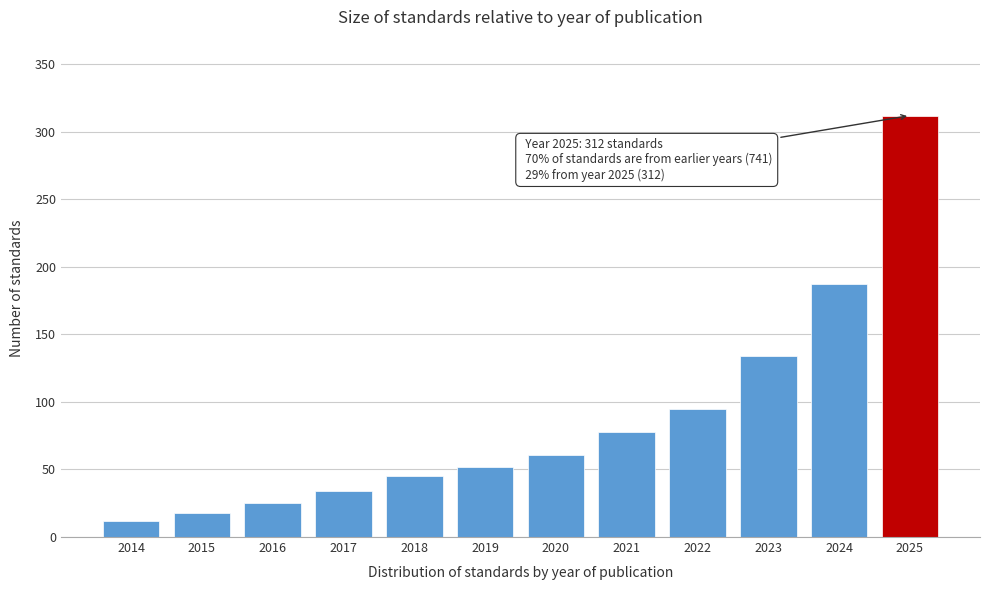

Reading right to left, list all the values displayed in this chart.

2025=312	2024=187	2023=134	2022=95	2021=78	2020=61	2019=52	2018=45	2017=34	2016=25	2015=18	2014=12